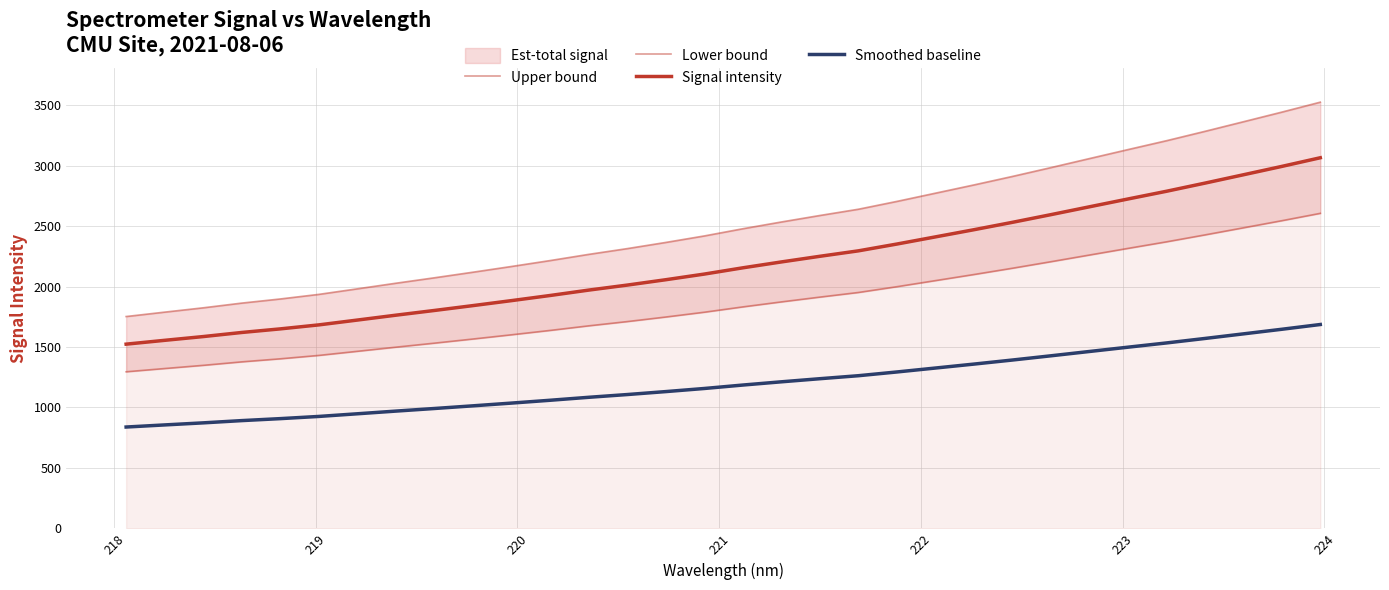

True or false: Upper bound and Smoothed baseline intersect in this chart.

False